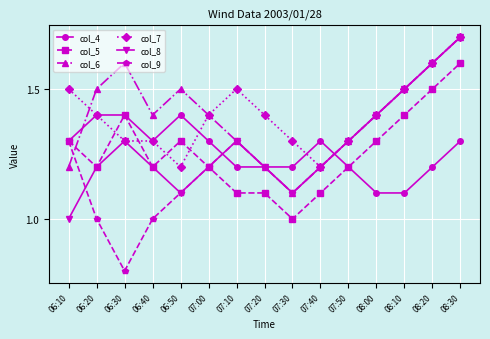

At which category does col_4 reach its first local valley?

06:40